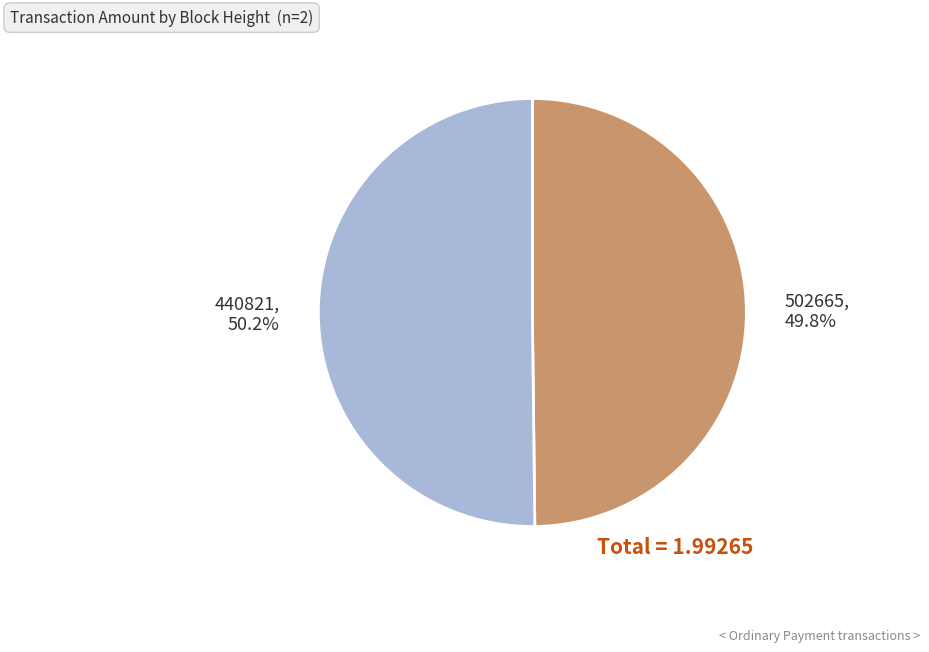

Combined, do 502665 and 440821 account for over 50%?

Yes